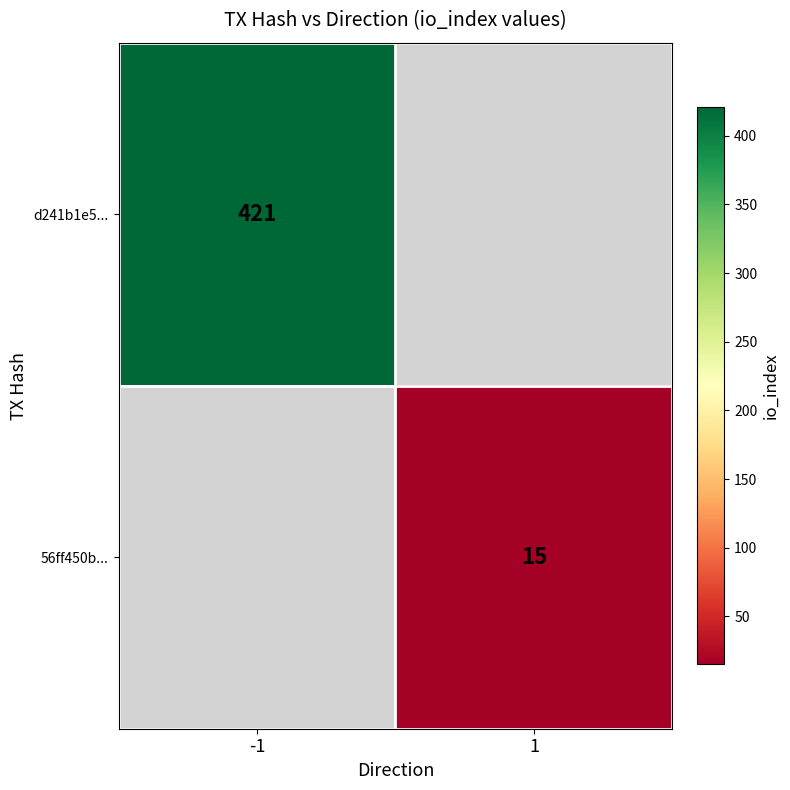

True or false: d241b1e5... has a value of 547 at -1.

False